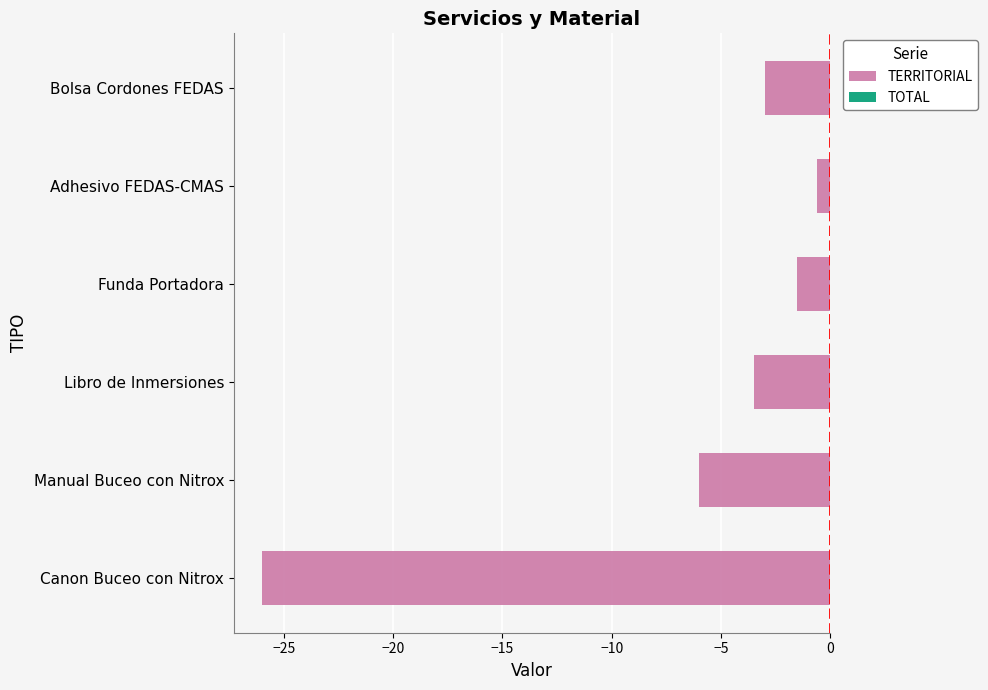

True or false: the data shows -1.0 at Bolsa Cordones FEDAS.

False